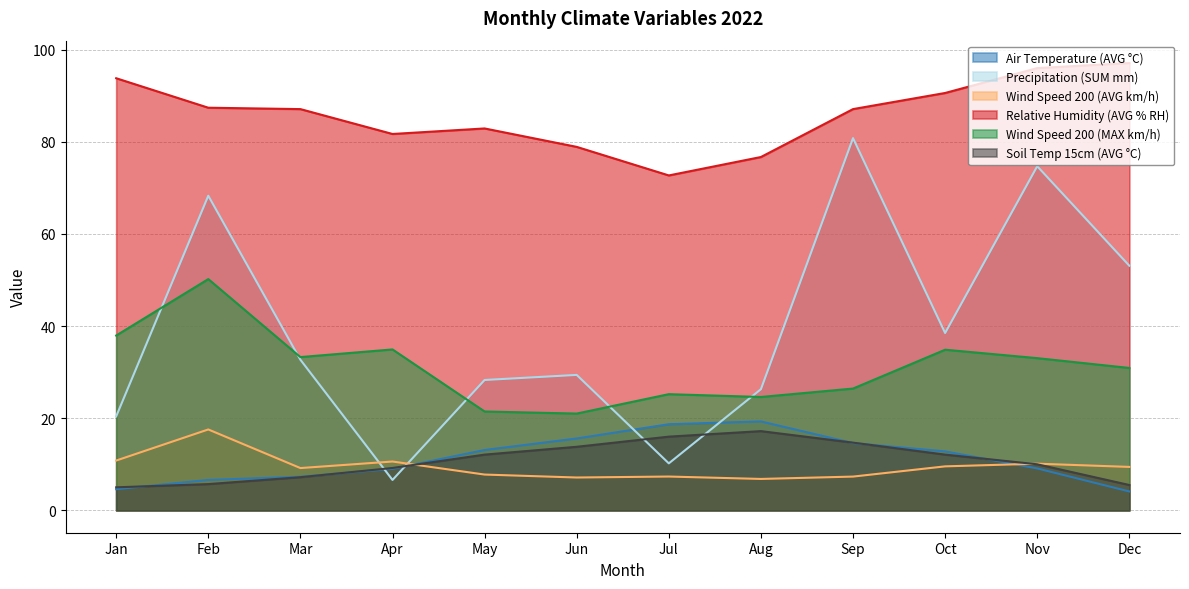

The Soil Temp 15cm (AVG °C) series shows 5.0 at Jan. True or false?

True